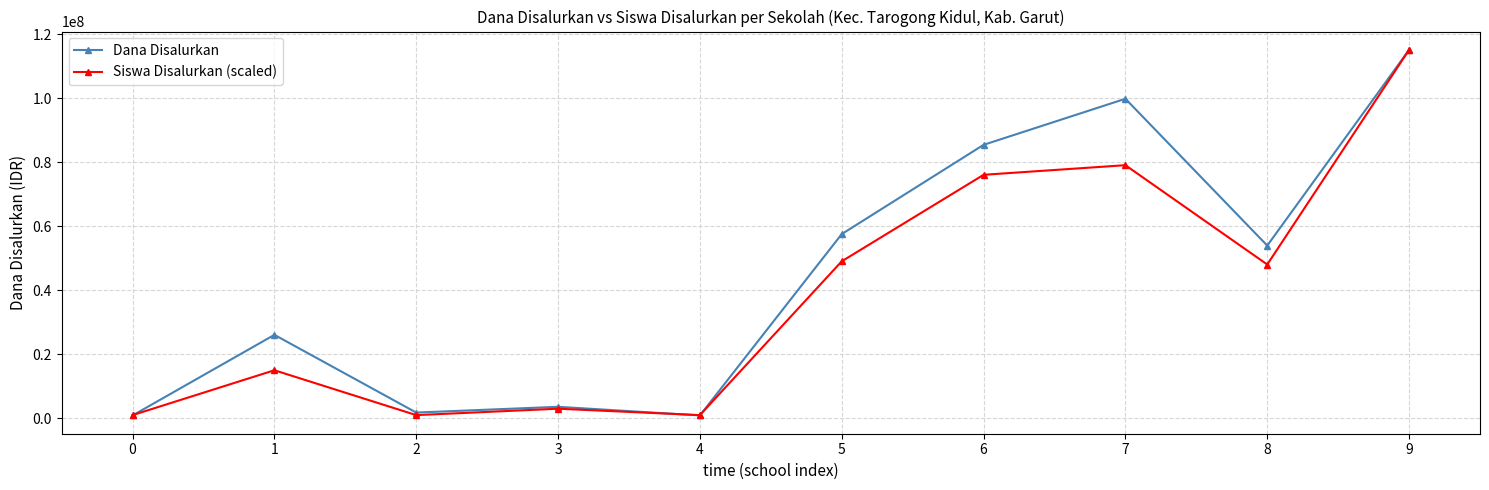

What is the sum of the Siswa Disalurkan (scaled) values at 7 and 4?

80139130.4